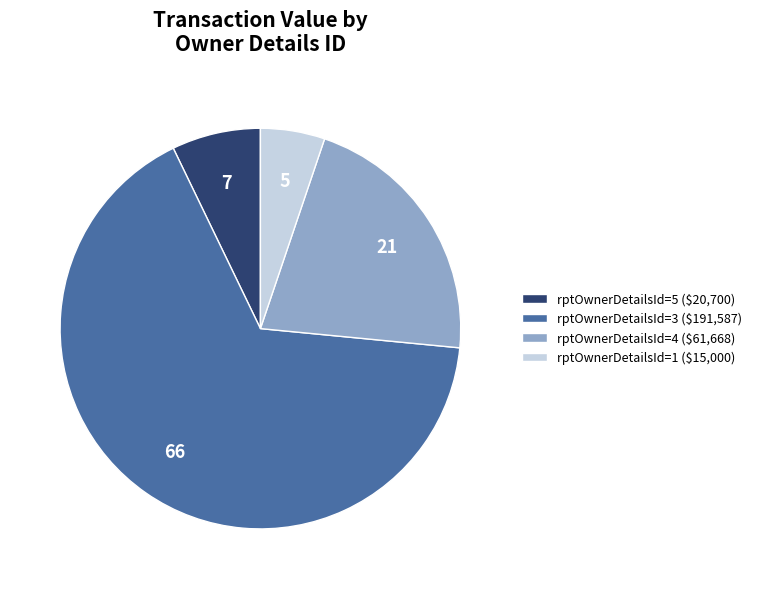

Which slice is the smallest?

rptOwnerDetailsId=1 ($15,000)